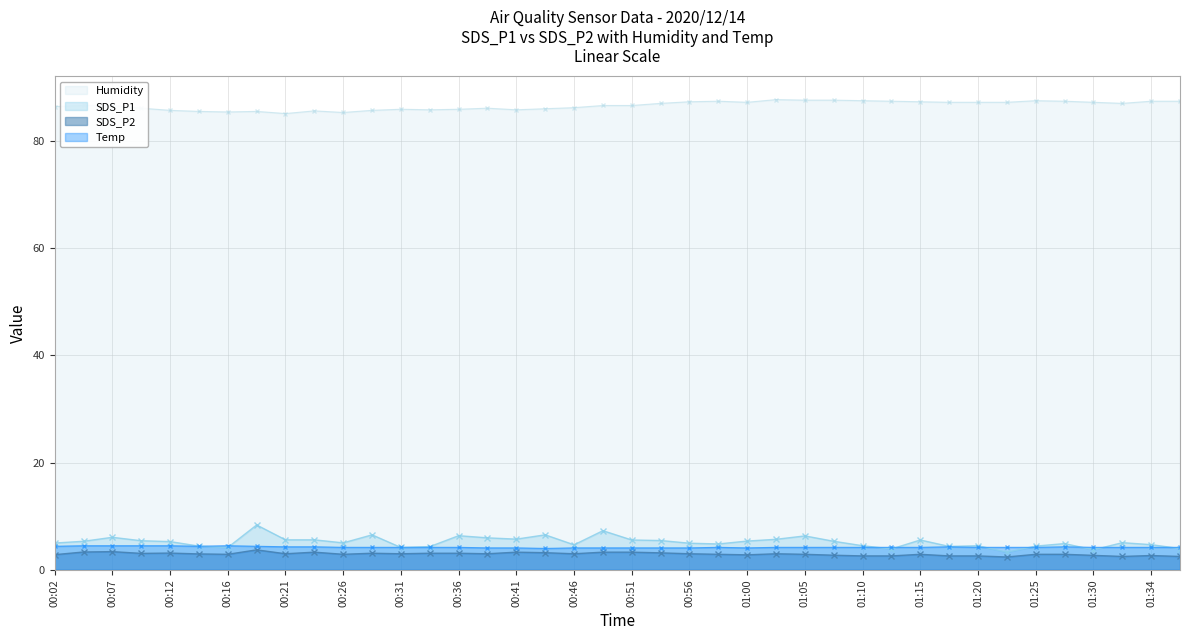

What is the difference between the Temp values at 00:07 and 00:21?

0.2